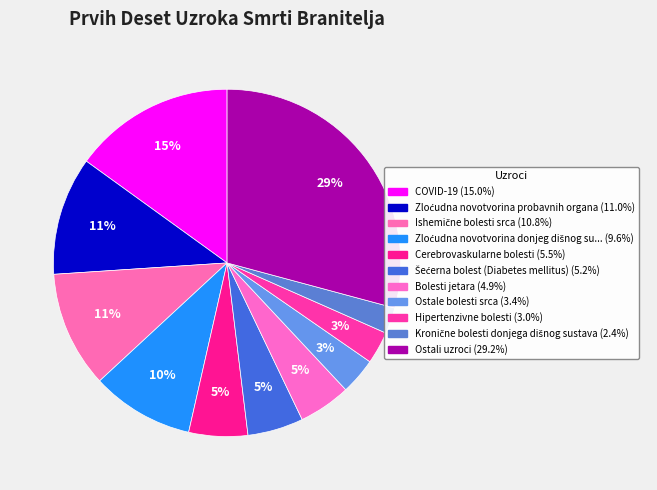

Rank the categories by value from highest to lowest.

Ostali uzroci, COVID-19, Zloćudna novotvorina probavnih organa, Ishemične bolesti srca, Zloćudna novotvorina donjeg dišnog sustava, Cerebrovaskularne bolesti, Šećerna bolest (Diabetes mellitus), Bolesti jetara, Ostale bolesti srca, Hipertenzivne bolesti, Kronične bolesti donjega dišnog sustava